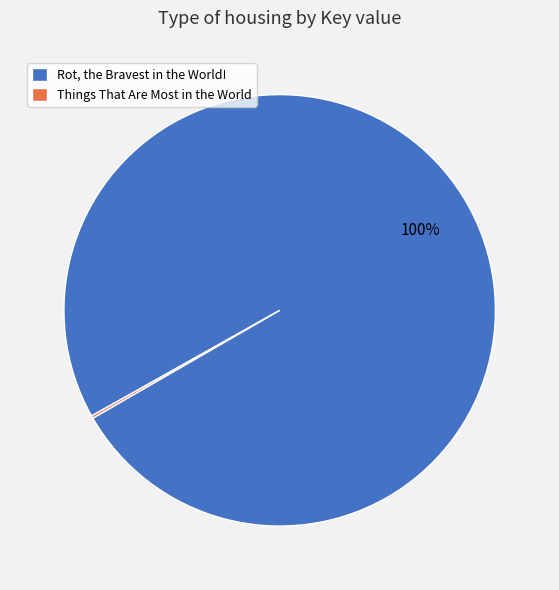

To the nearest percent, what is the average slice percentage?

50%